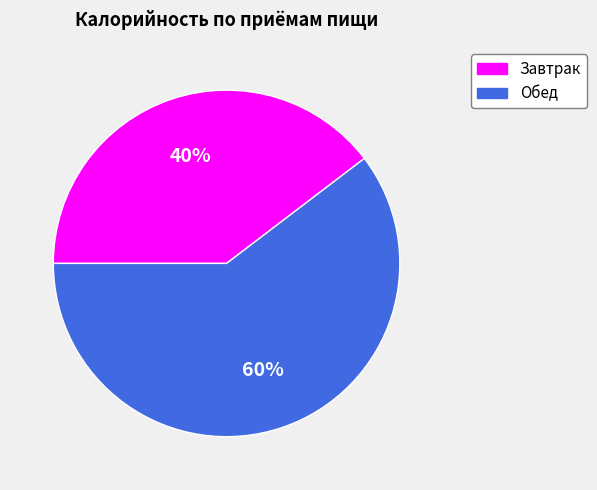

What is the smallest slice in the pie chart?

Завтрак